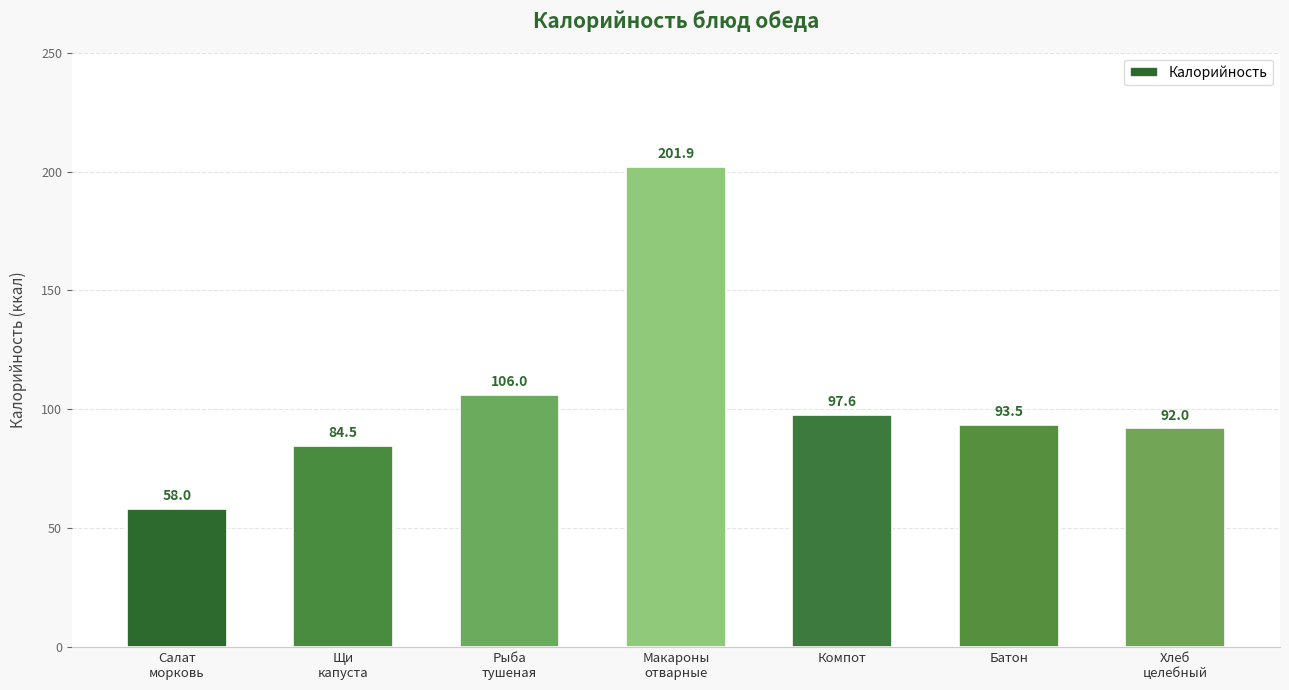

List the labels in order of value, largest first.

Макароны
отварные, Рыба
тушеная, Компот, Батон, Хлеб
целебный, Щи
капуста, Салат
морковь